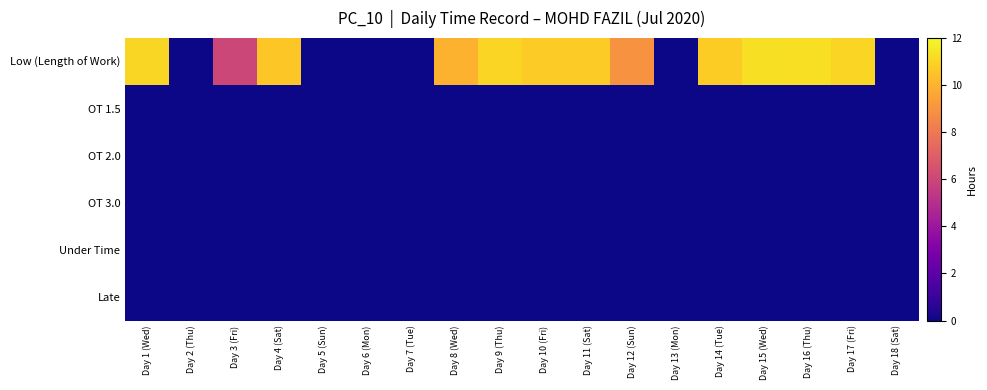

Rank the series at Day 2 (Thu) from lowest to highest value.

Low (Length of Work), OT 1.5, OT 2.0, OT 3.0, Under Time, Late